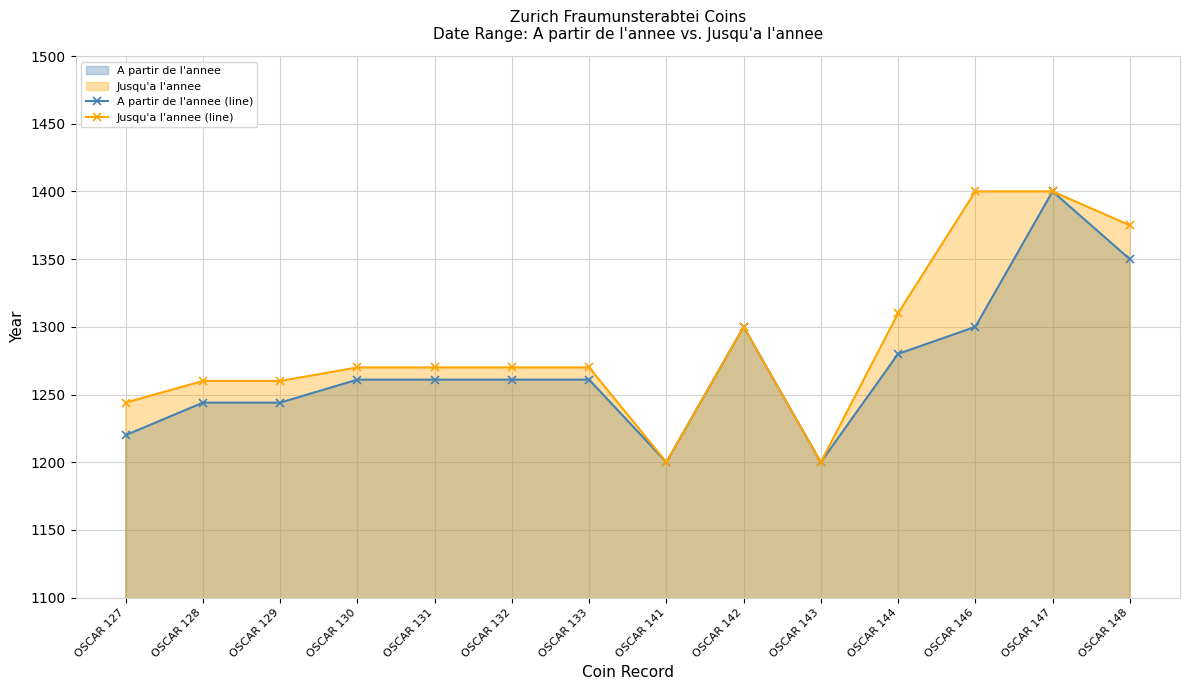

At how many categories does at least one series exceed 1273?

5